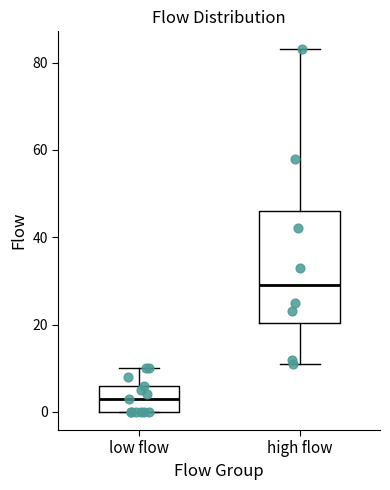

Which box's median line is the lowest?

low flow